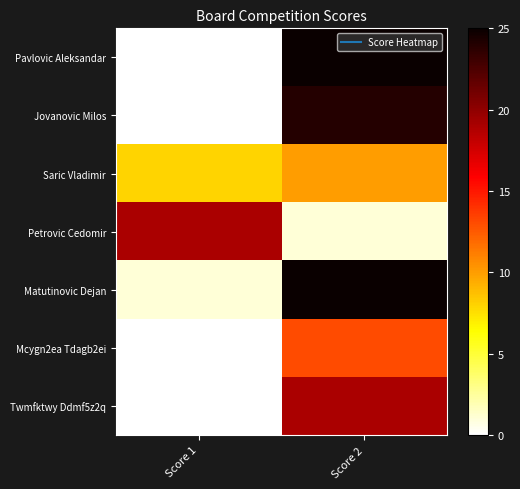

Reading left to right, extract all data points from this chart.

Pavlovic Aleksandar: Score 1=0	Score 2=25
Jovanovic Milos: Score 1=0	Score 2=24
Saric Vladimir: Score 1=8	Score 2=10
Petrovic Cedomir: Score 1=19	Score 2=1
Matutinovic Dejan: Score 1=1	Score 2=25
Mcygn2ea Tdagb2ei: Score 1=0	Score 2=13
Twmfktwy Ddmf5z2q: Score 1=0	Score 2=19